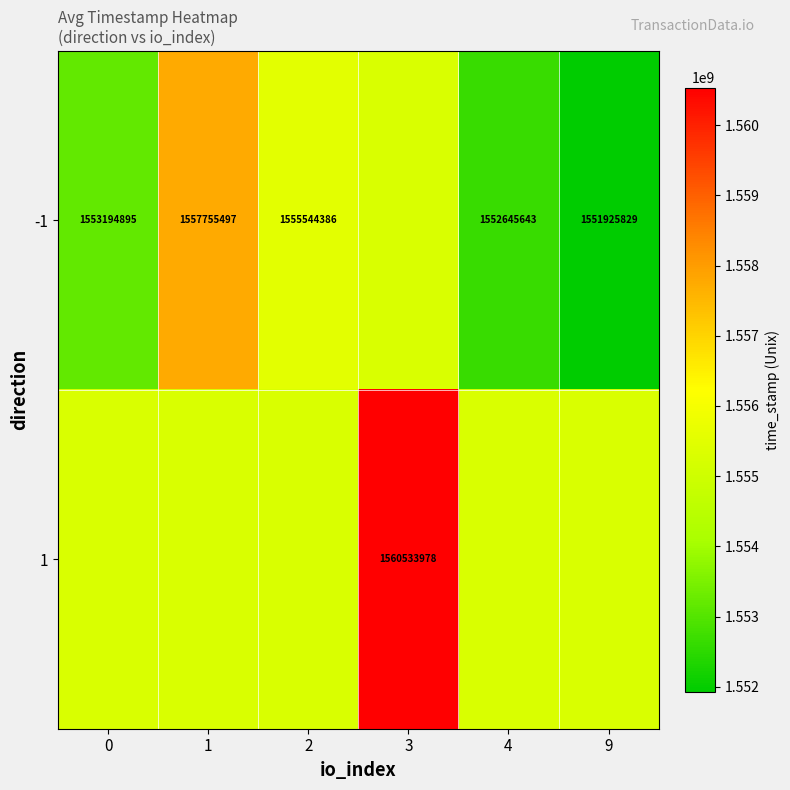

List the series in order of their peak value, highest first.

1, -1